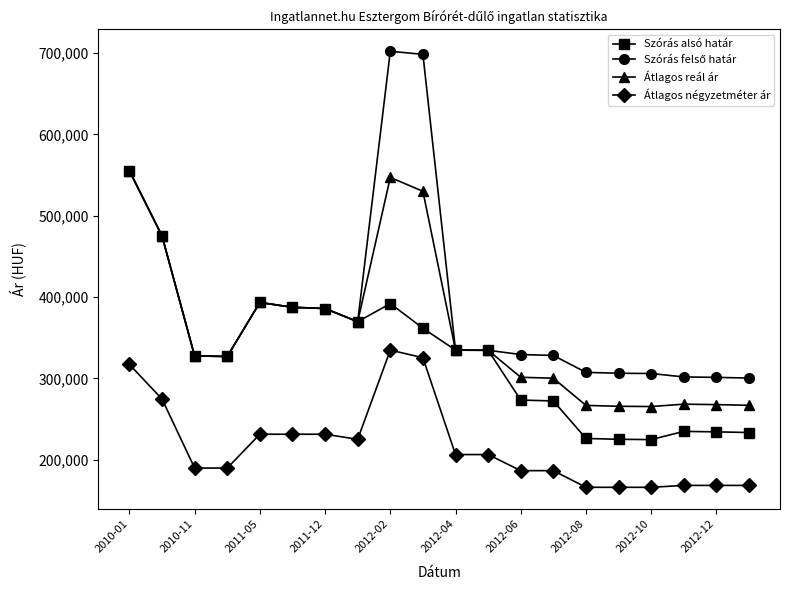

True or false: Átlagos négyzetméter ár and Szórás alsó határ intersect in this chart.

False